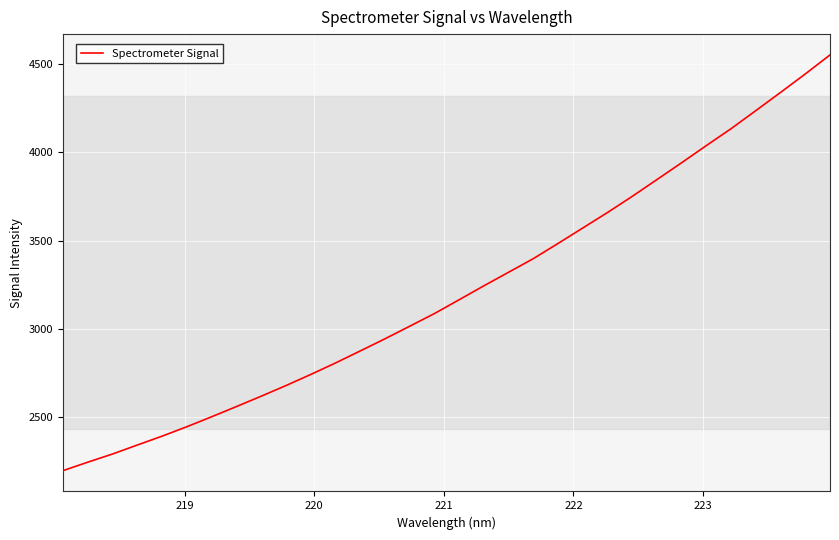

What is the difference between the maximum and minimum values?

2351.5